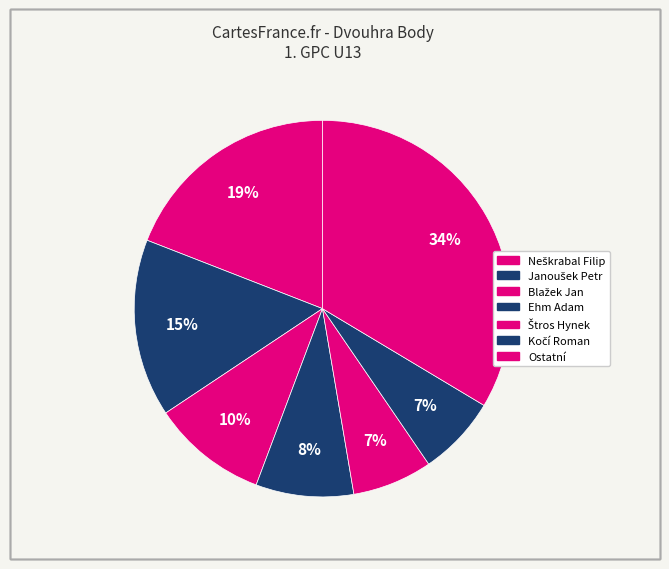

How many segments does this pie chart have?

7